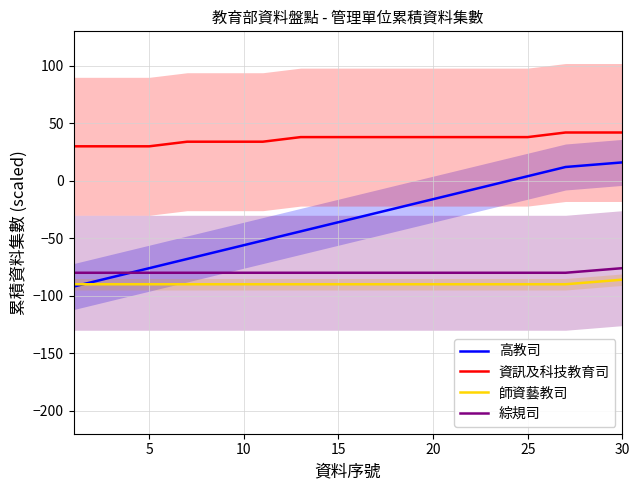

True or false: 師資藝教司 and 綜規司 cross at least once.

False